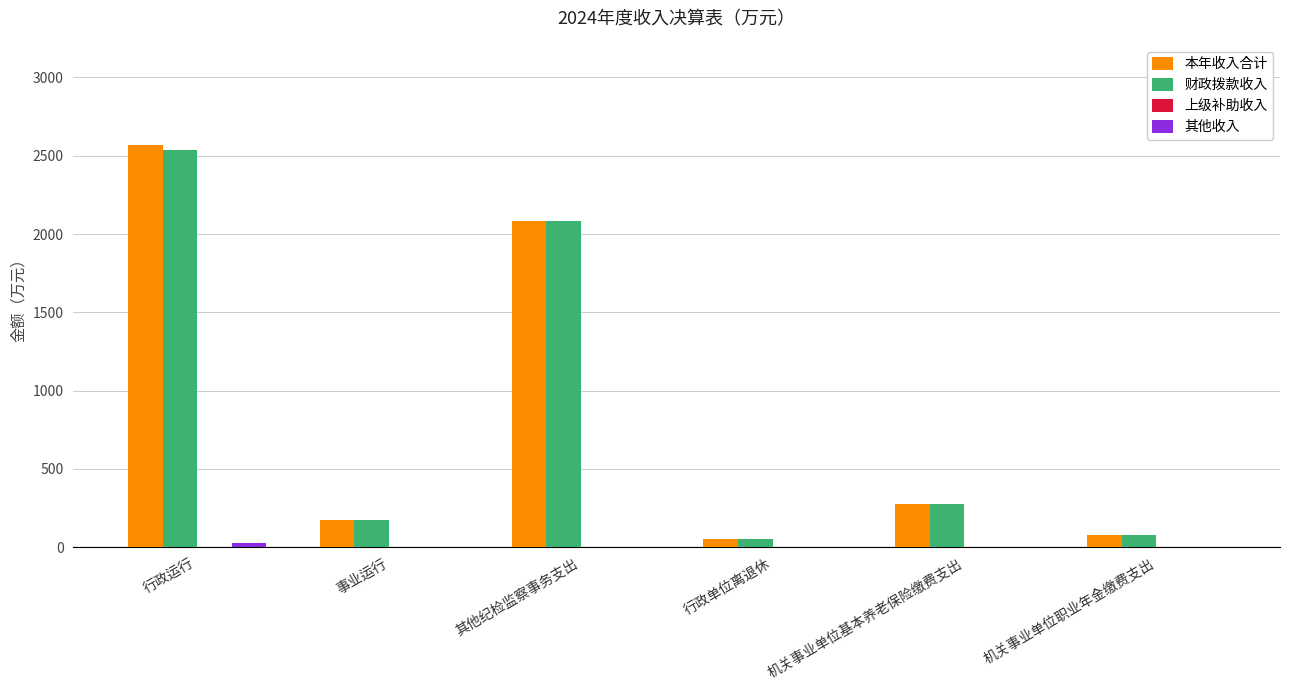

What is the maximum value for 财政拨款收入?

2539.0